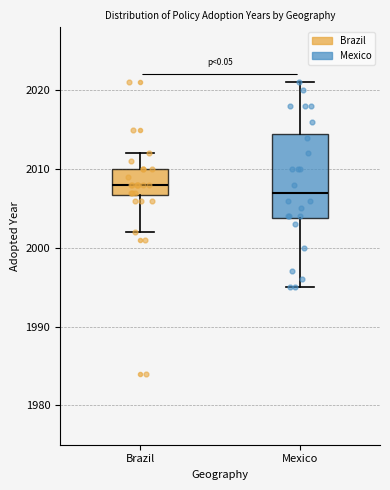

Which box's median line is the highest?

Brazil